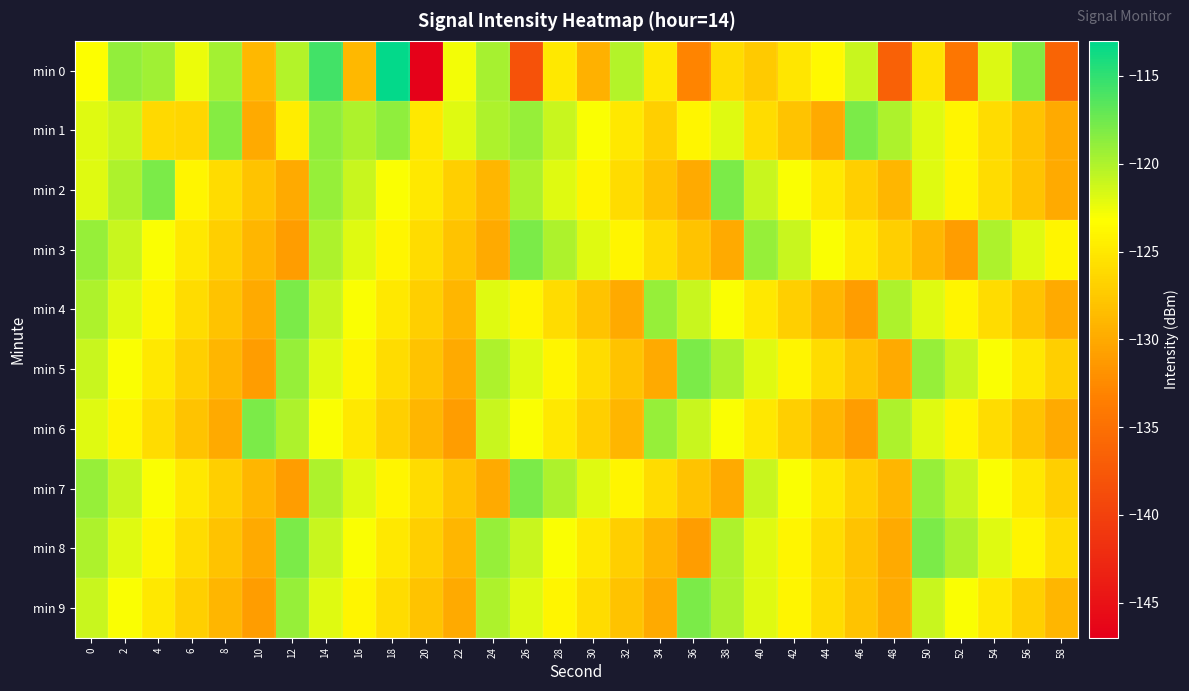

At which category is the sum across all series the highest?

14